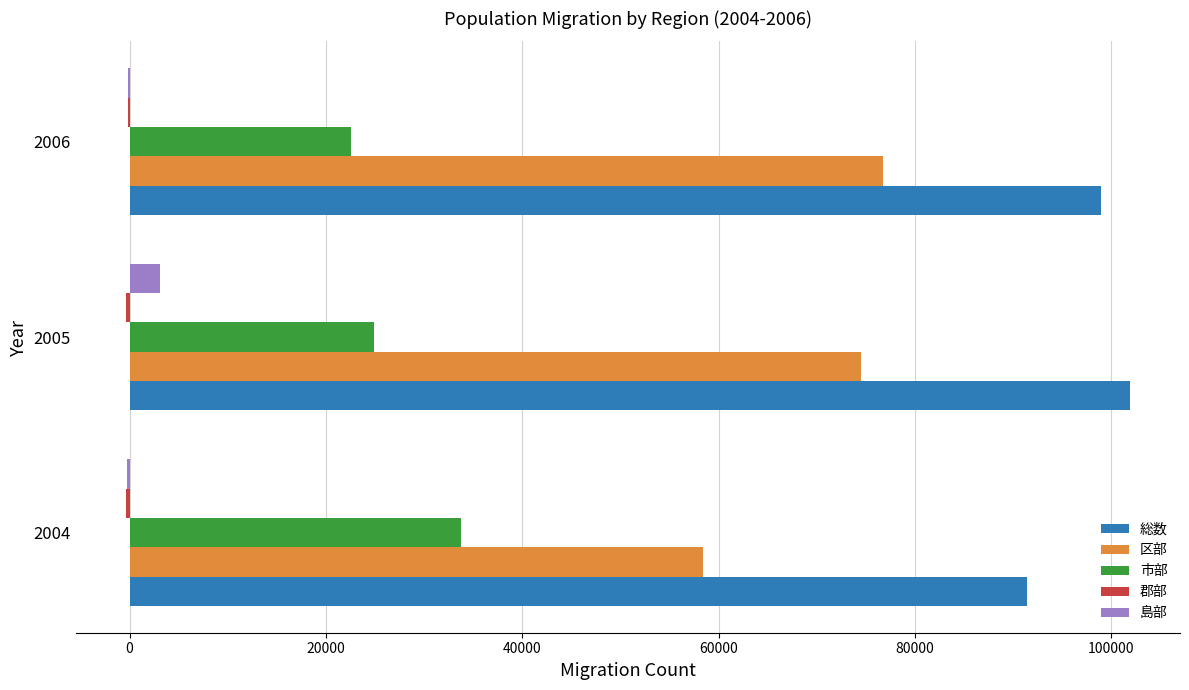

What is the sum of all 市部 values?

81228